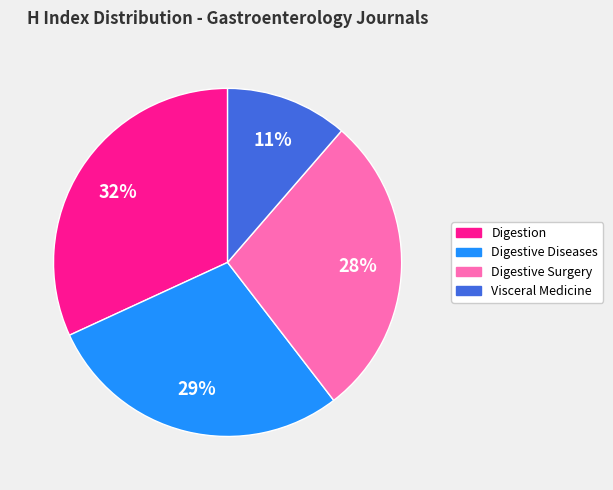

Does any single category account for the majority?

No